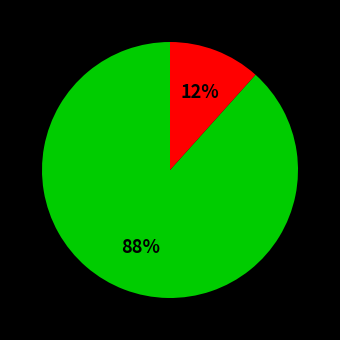

Does any single category account for the majority?

Yes